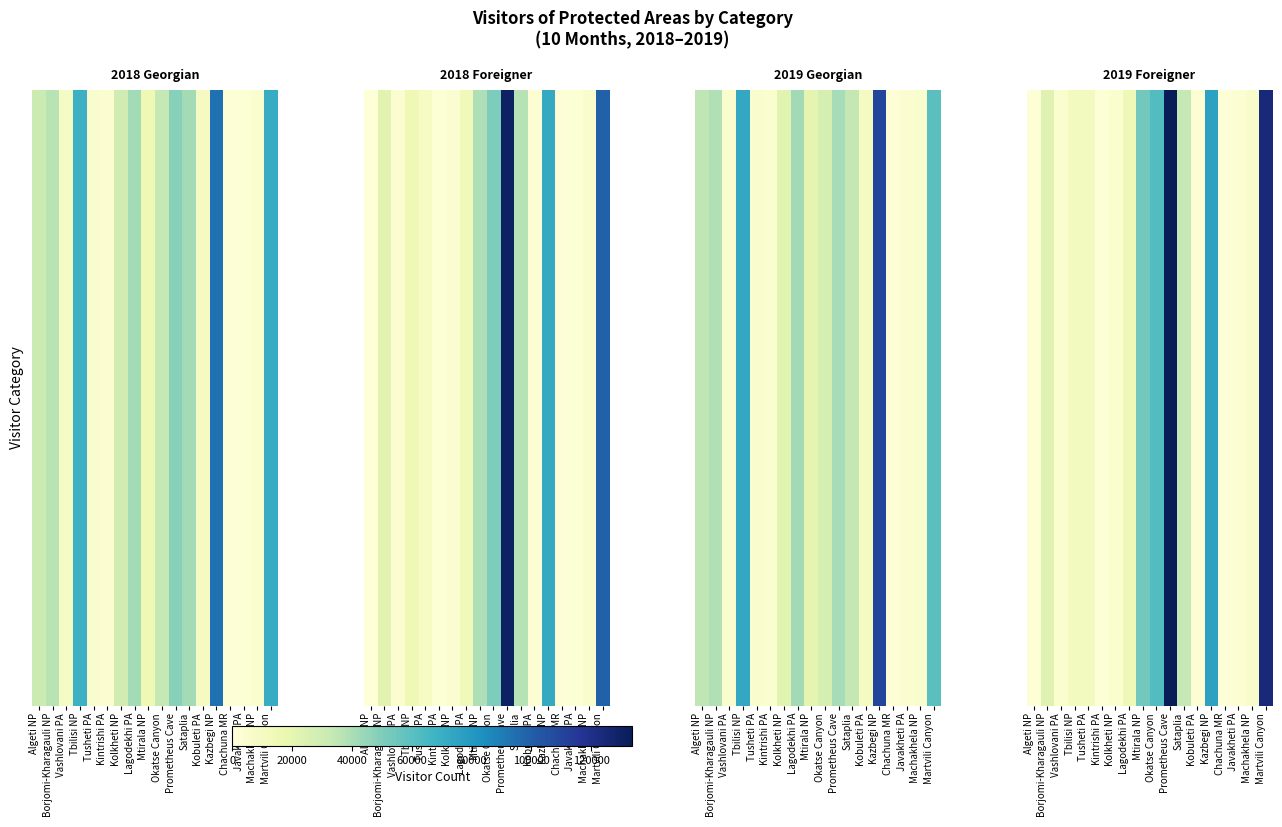

Rank the categories by value from lowest to highest.

Chachuna MR, Algeti NP, Kintrishi PA, Javakheti PA, Kobuleti PA, Vashlovani PA, Kolkheti NP, Machakhela NP, Tbilisi NP, Tusheti PA, Lagodekhi PA, Borjomi-Kharagauli NP, Sataplia, Mtirala NP, Okatse Canyon, Kazbegi NP, Martvili Canyon, Prometheus Cave